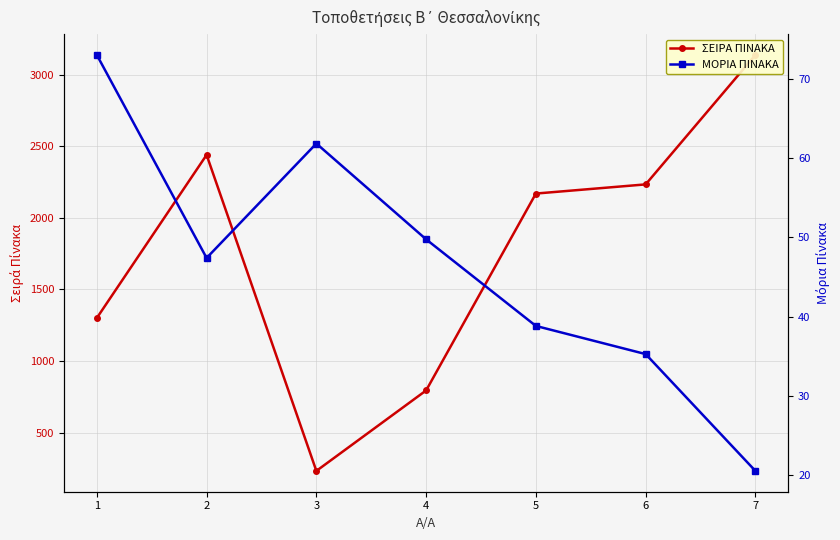

Count the number of data series in this chart.

2